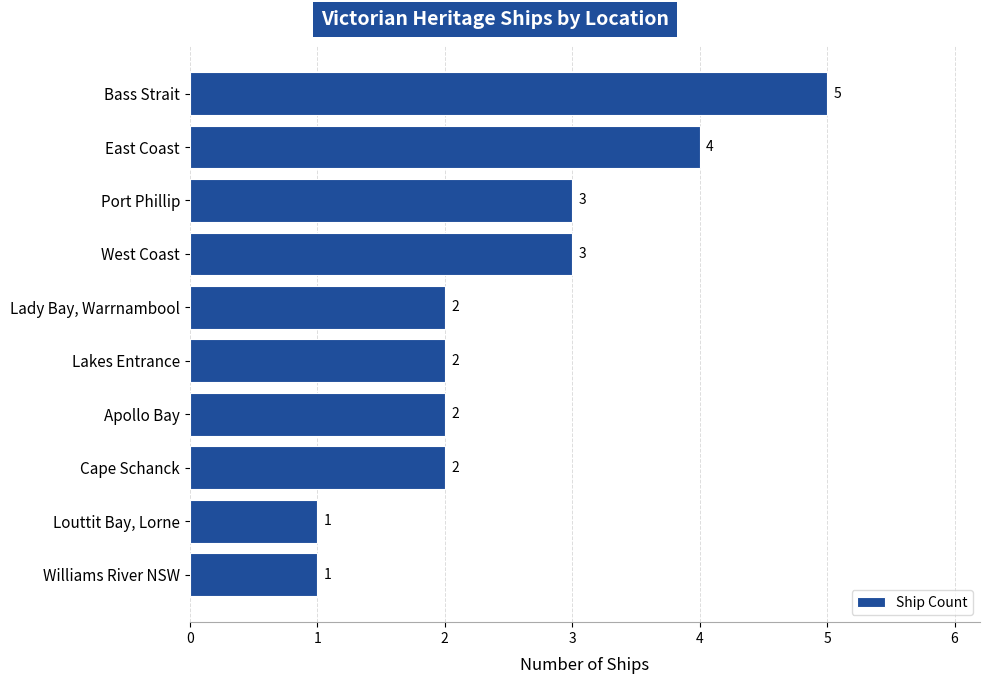

The value at Louttit Bay, Lorne is 1. True or false?

True